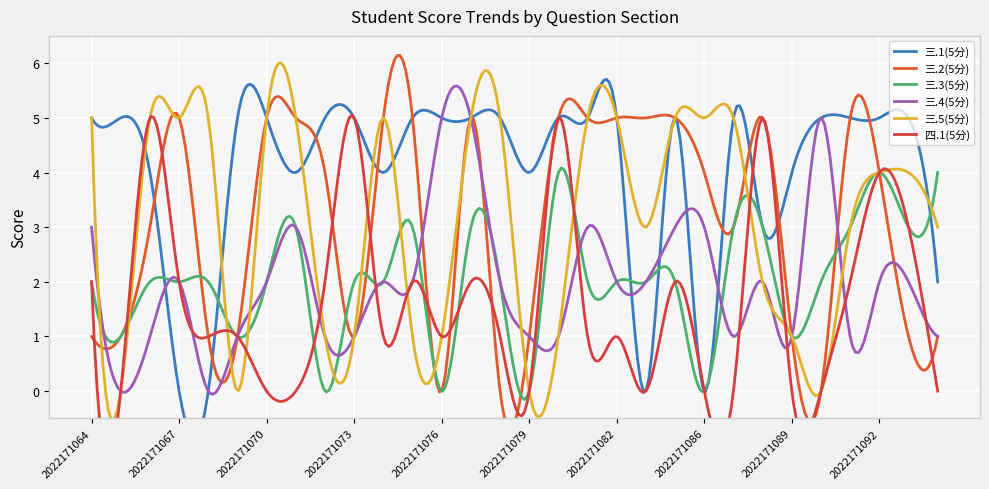

Is it true that 四.1(5分) equals -2 at 2022171090?

False